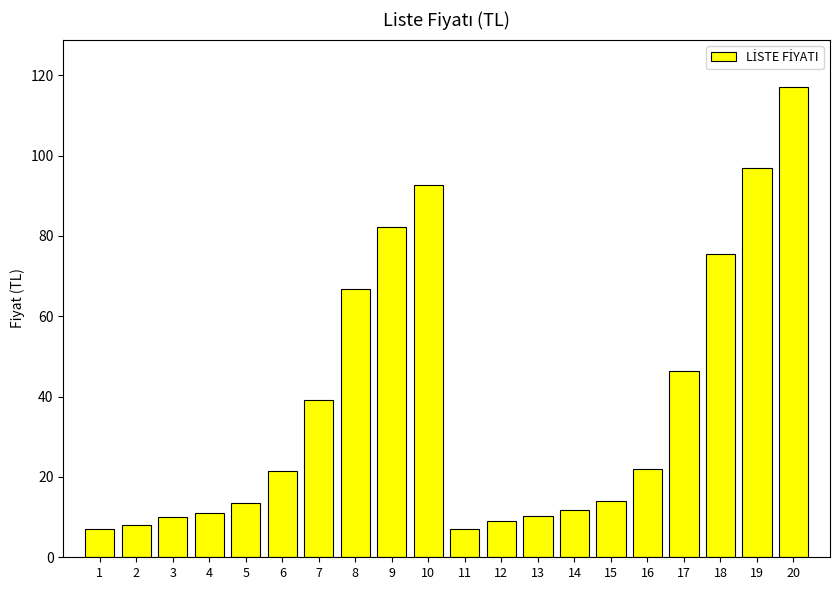

What is the difference between the maximum and minimum values?

110.2